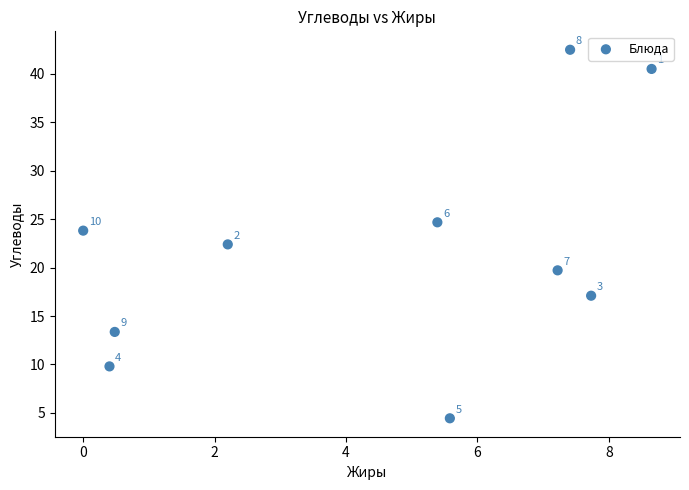

What is the average Y value?

21.8